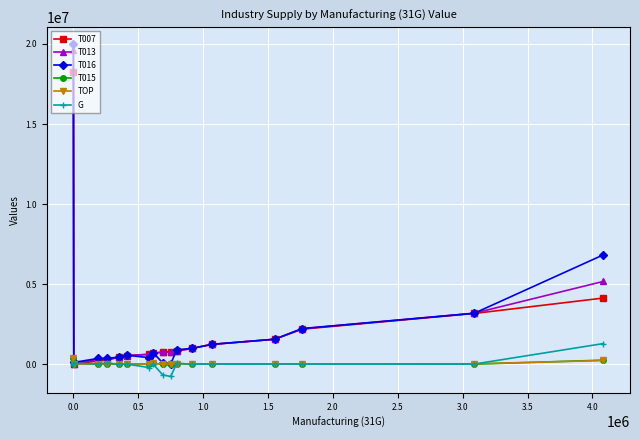

Which series has the widest spread of values?

T016